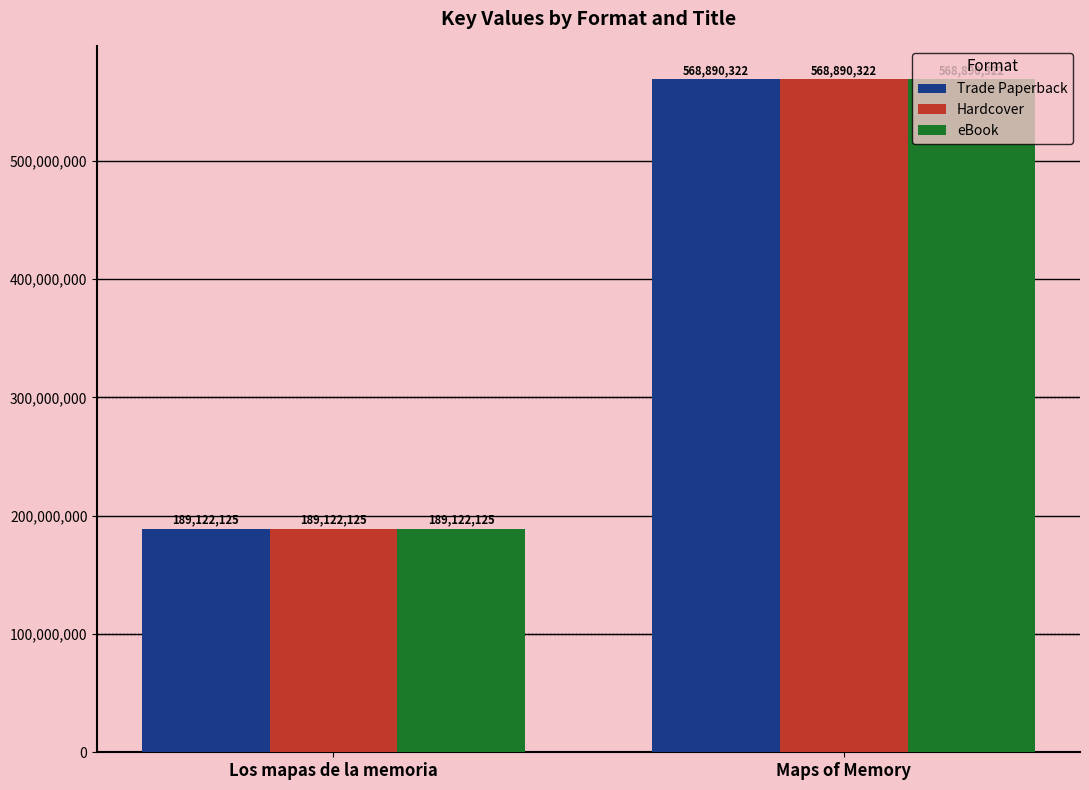

What is the total value across all series at Maps of Memory?

1706670966